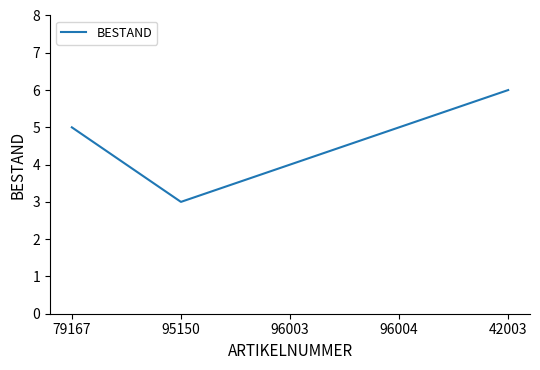

What is the maximum value shown in the chart?

6